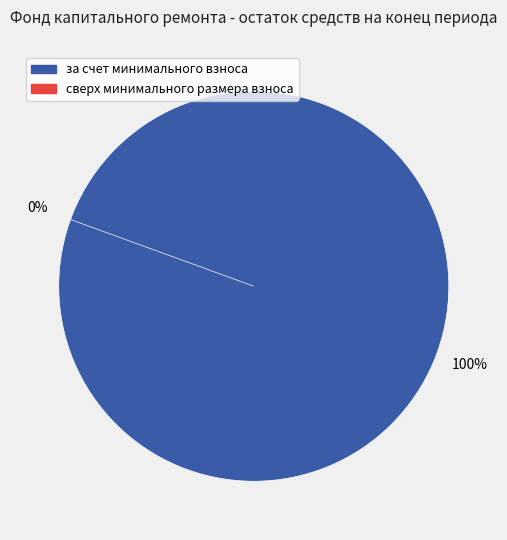

What is the smallest slice in the pie chart?

сверх минимального размера взноса